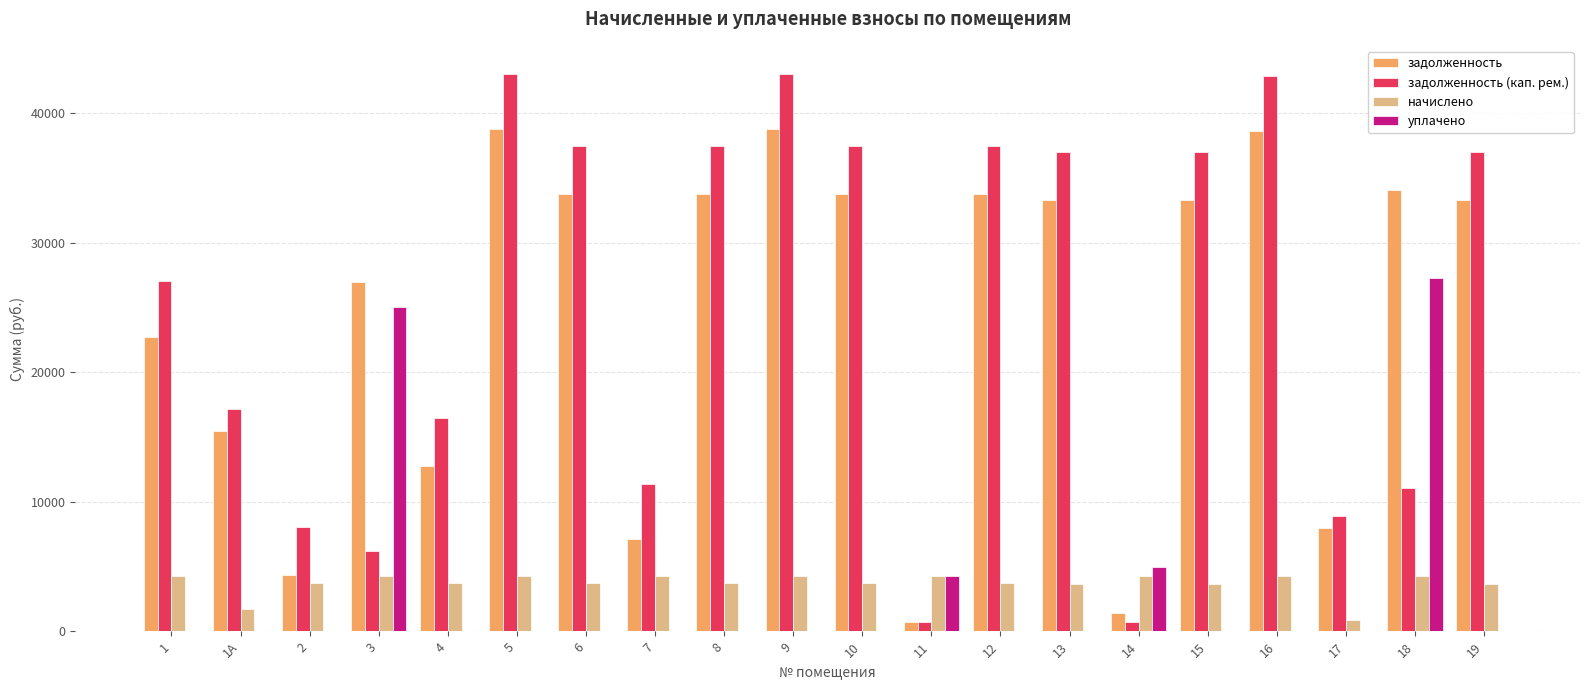

Between 4 and 11, which series saw the biggest shift?

задолженность (кап. рем.)